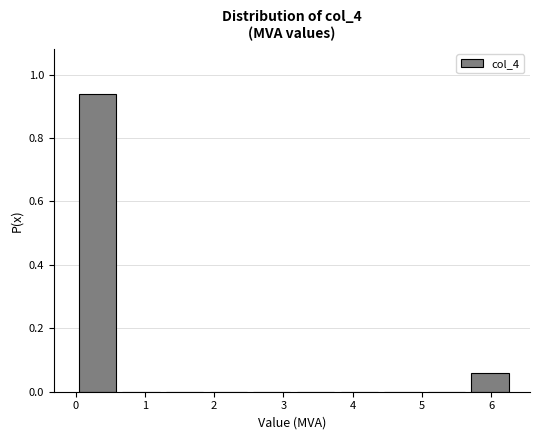

How tall is the bar that spans 5.67 to 6.30 on the x-axis? Neither the bar edges nor the heights are printed on the chart, so give them approximately, as read against the axes.

0.06